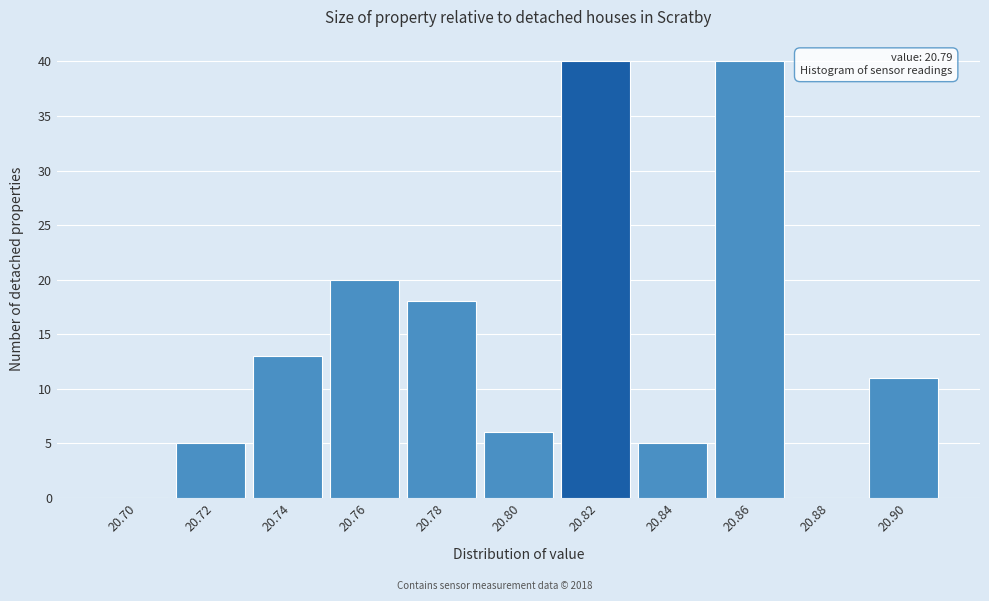

Reading right to left, transcribe all the data shown in this chart.

20.90=11	20.88=0	20.86=40	20.84=5	20.82=40	20.80=6	20.78=18	20.76=20	20.74=13	20.72=5	20.70=0